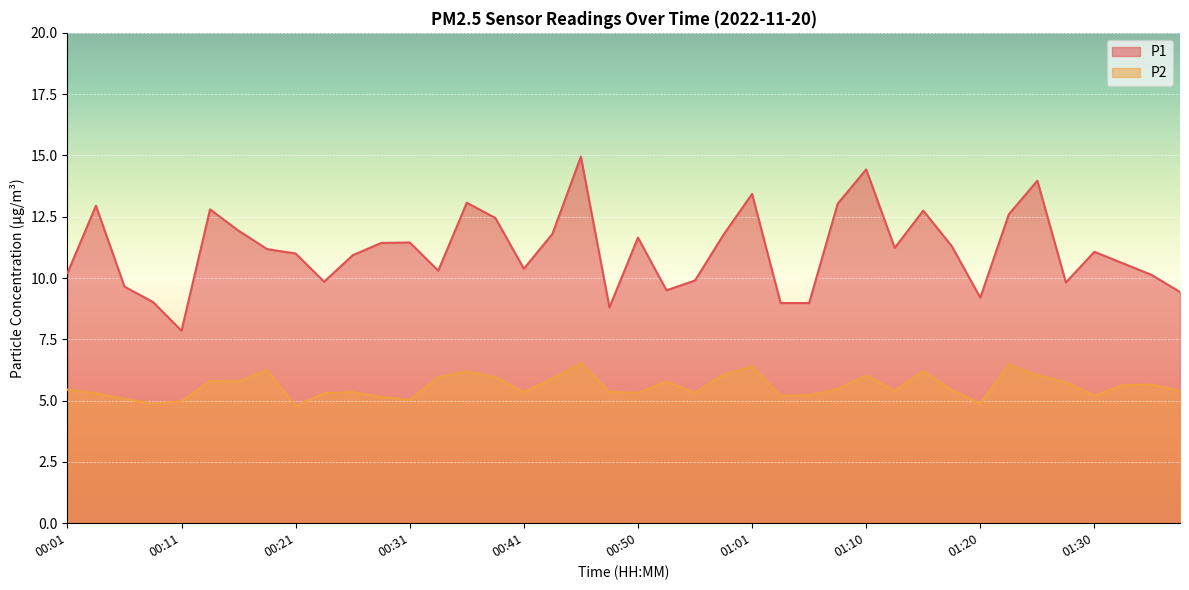

Which series has the largest total across all categories?

P1